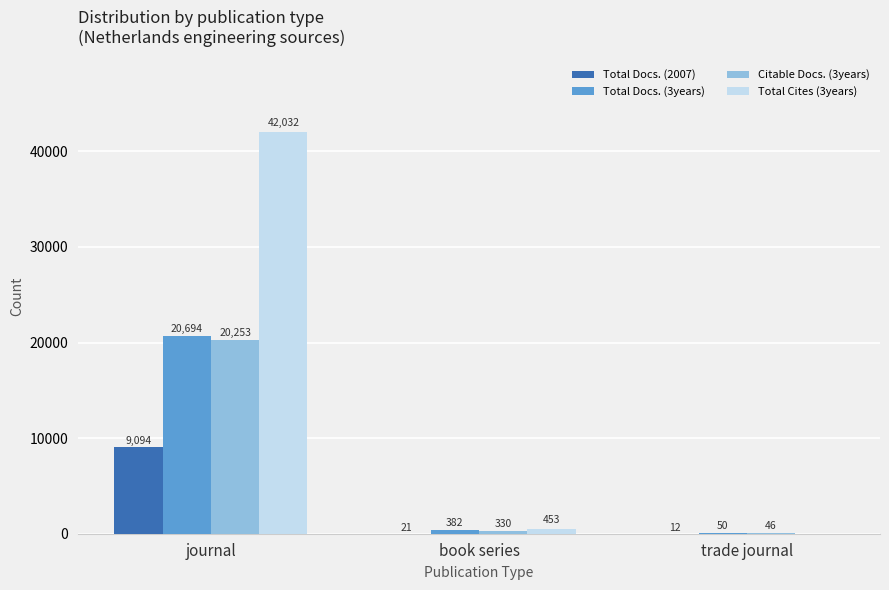

What is the average value of the Total Cites (3years) series?

14162